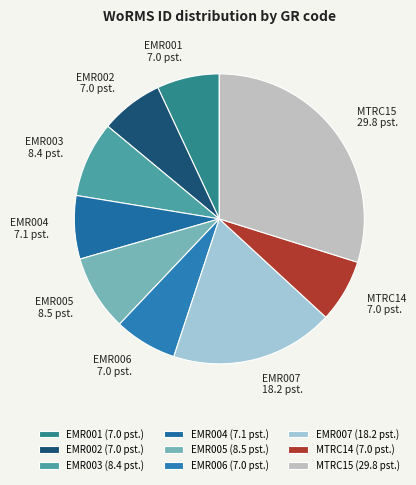

Does MTRC14 account for over 50% of the chart?

No